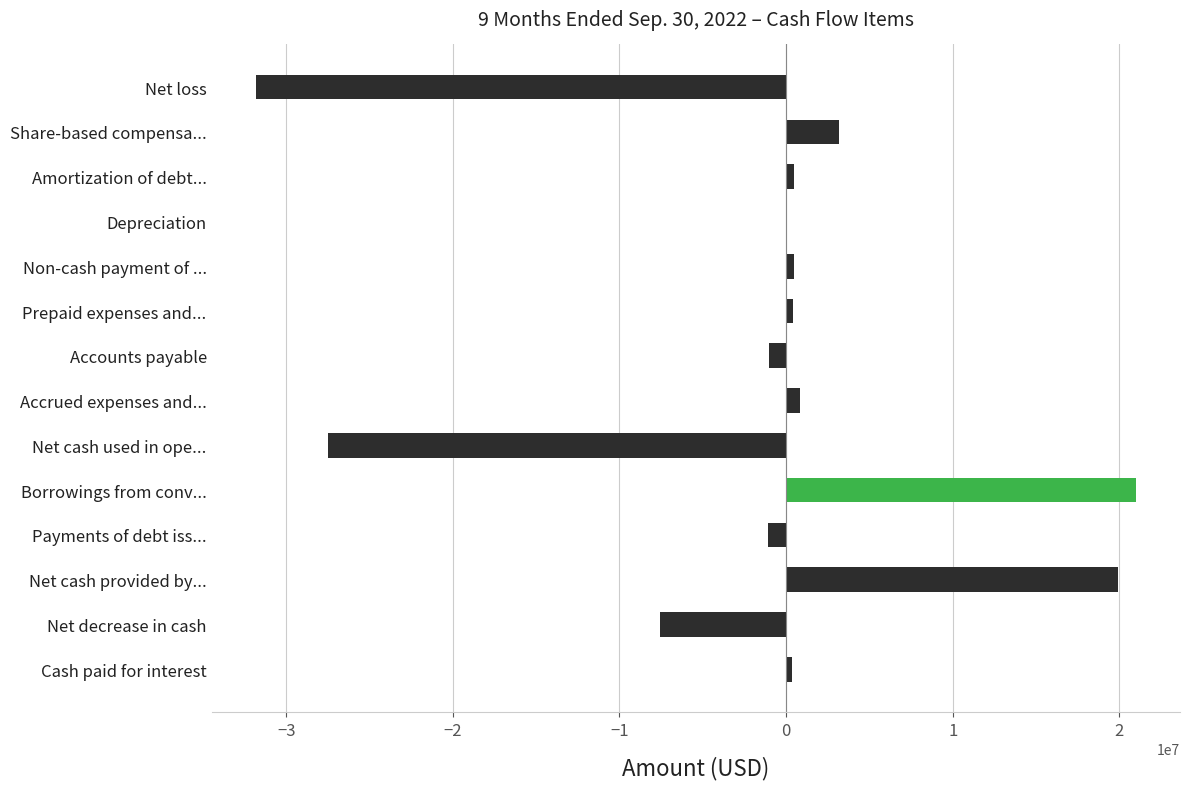

Count the number of data series in this chart.

1